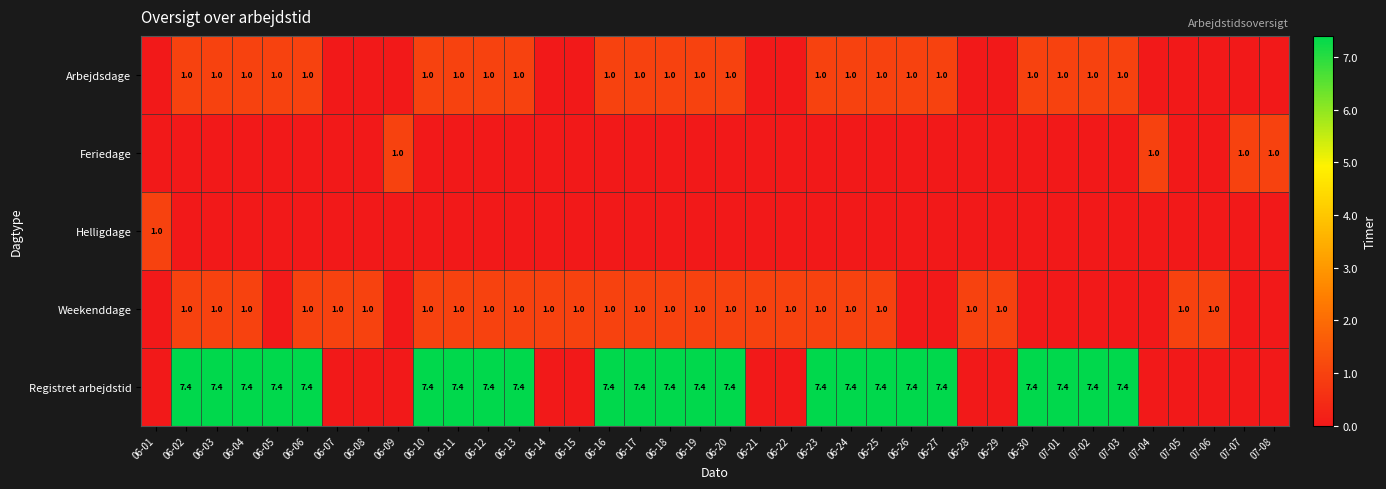

What is the sum of the Arbejdsdage values at 06-17 and 06-06?

2.0